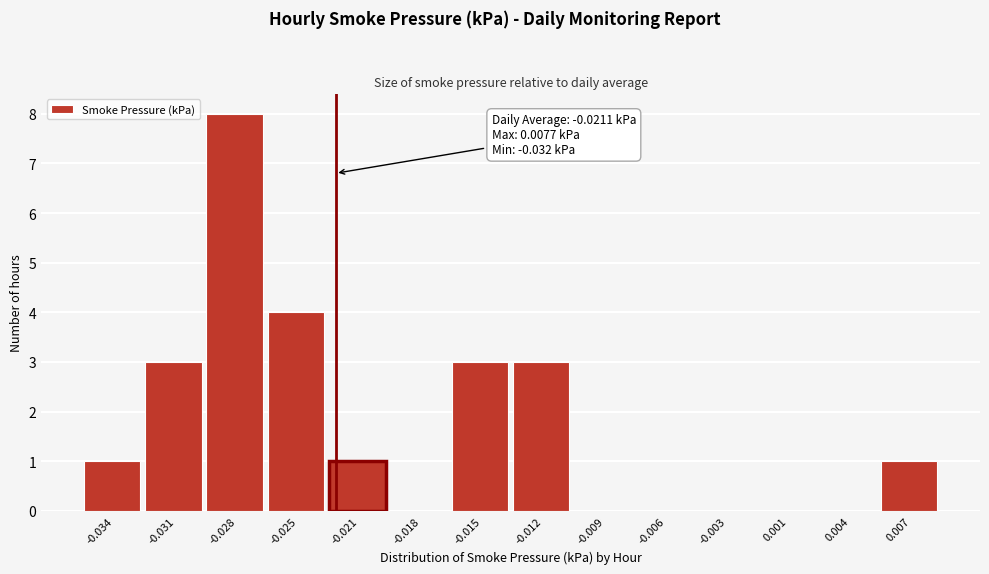

Is it true that the value at -0.018 is -5?

False